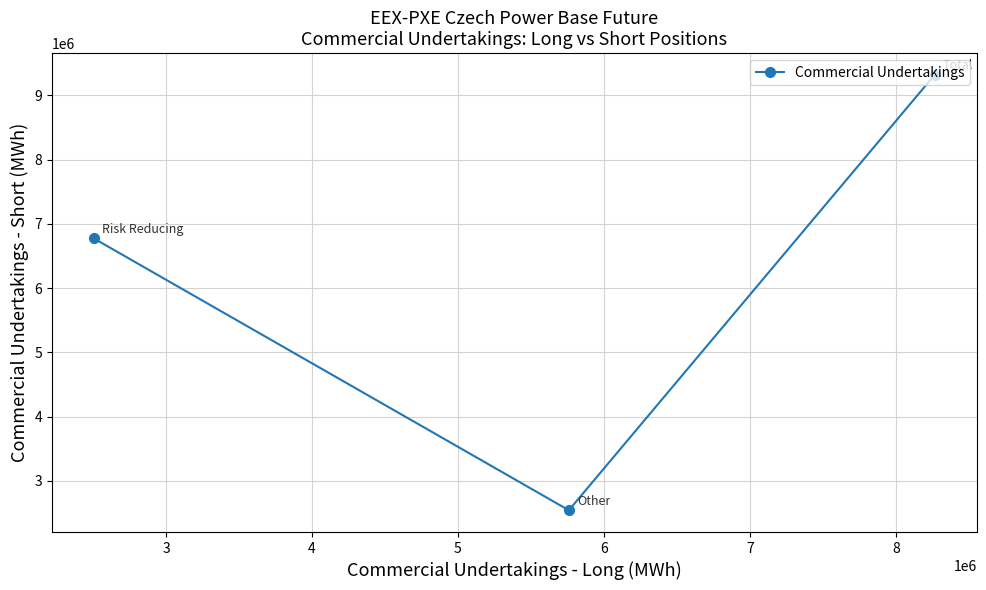

What is the greatest value displayed?

9317500